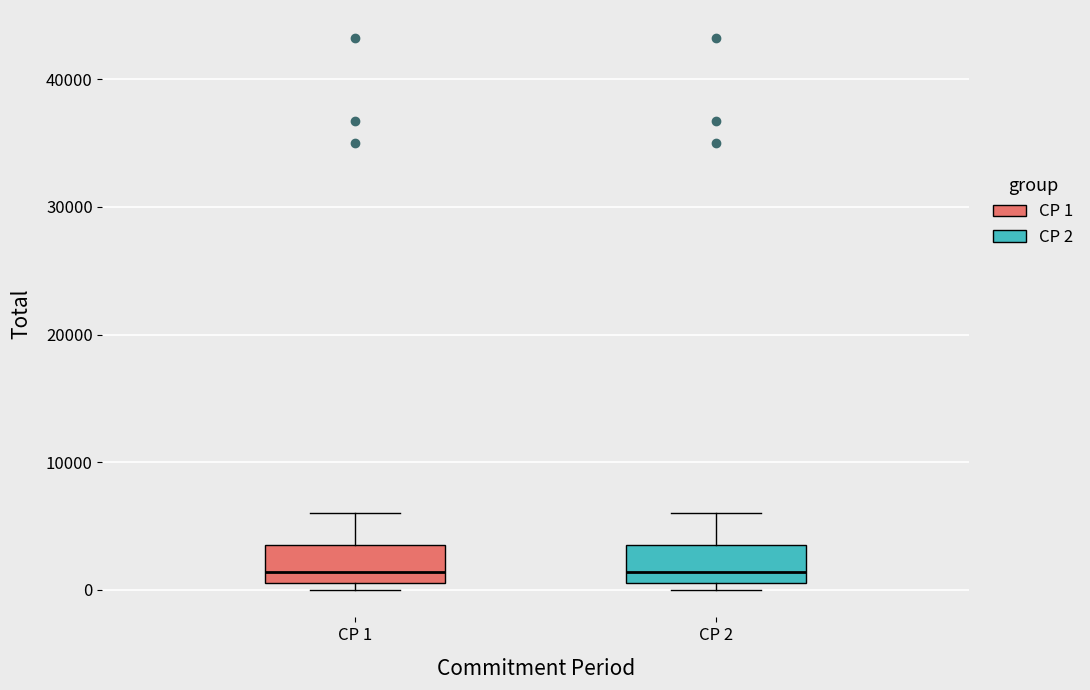

Reading left to right, read every box against the y-axis: the position of its median line, the range the box covers, and the ends of its whiskers. The values are not printed on the chart, so give them approximately, as read against the axis.

CP 1: median 1000 (just above the box's lower edge), box 1000 to 4000, whiskers 0 to 6000
CP 2: median 1000 (just above the box's lower edge), box 1000 to 4000, whiskers 0 to 6000